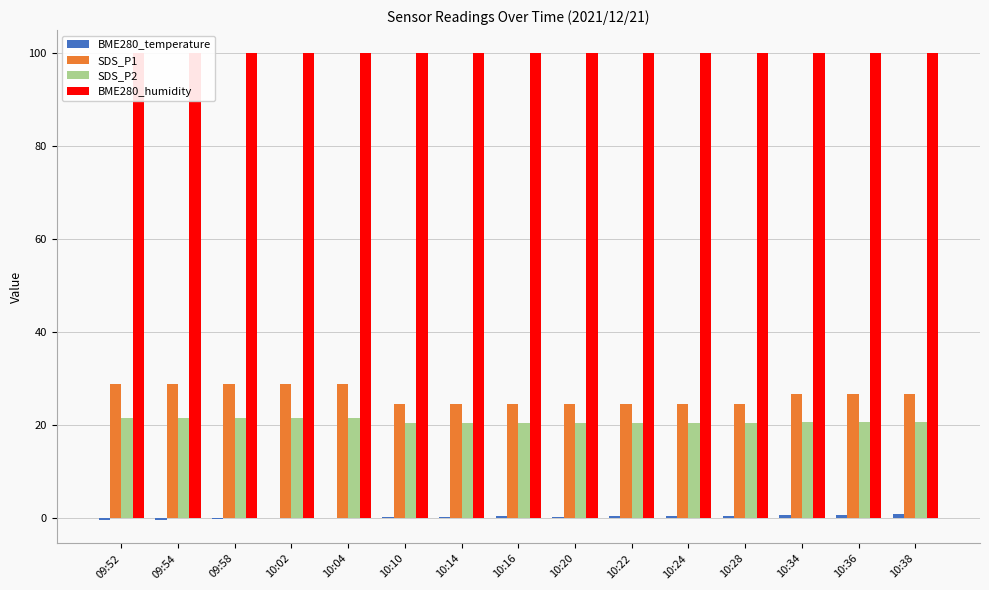

Which category has the lowest value in the SDS_P2 series?

10:10